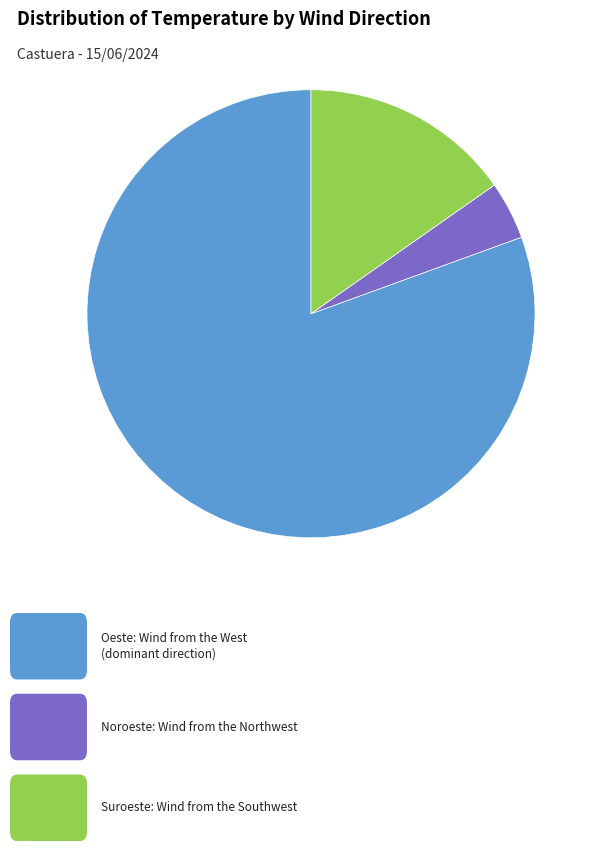

Does any single category account for the majority?

Yes